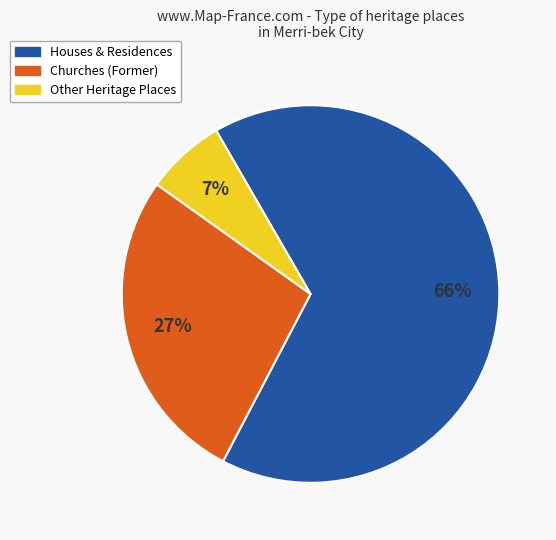

To the nearest percent, what is the difference between the largest and smallest slice percentages?

59%